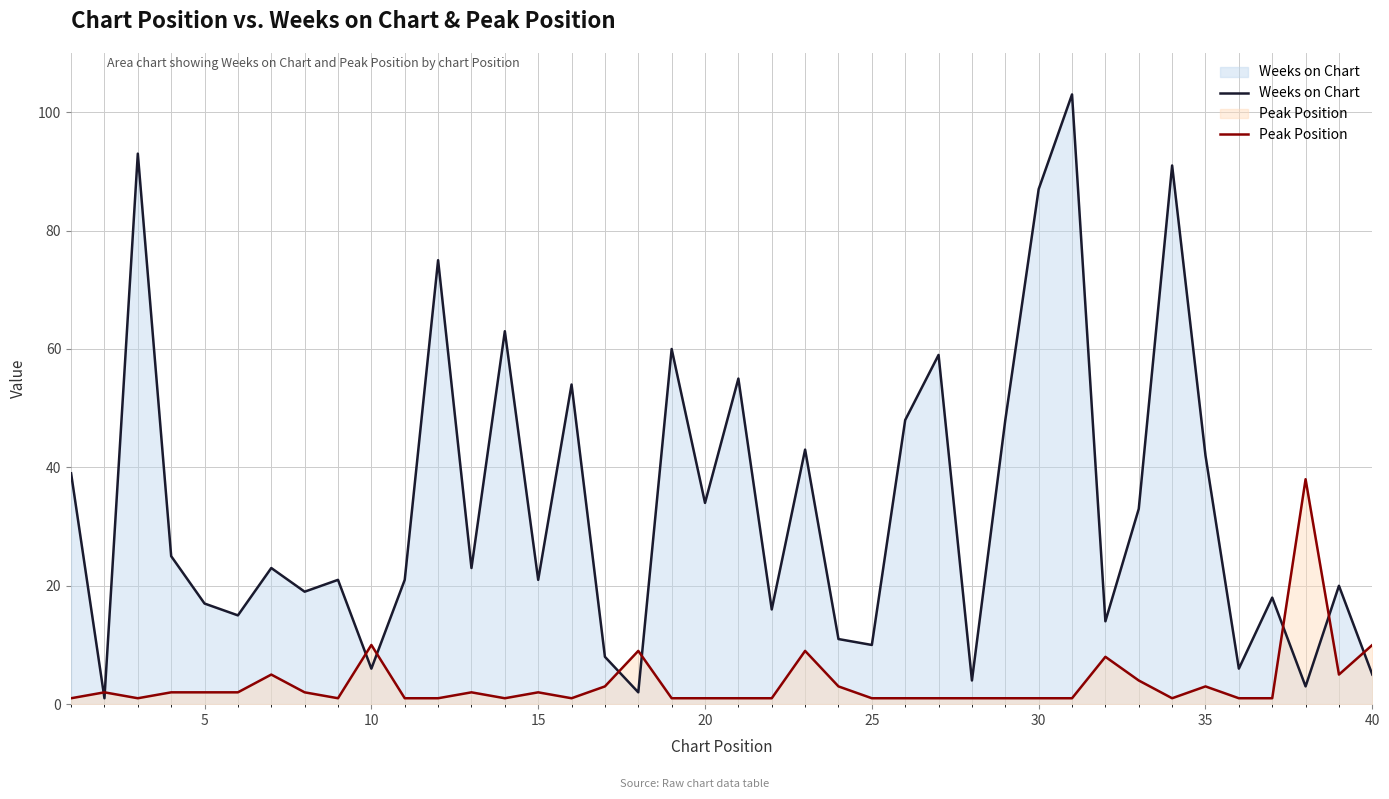

Is it true that Weeks on Chart equals 21 at 15?

True